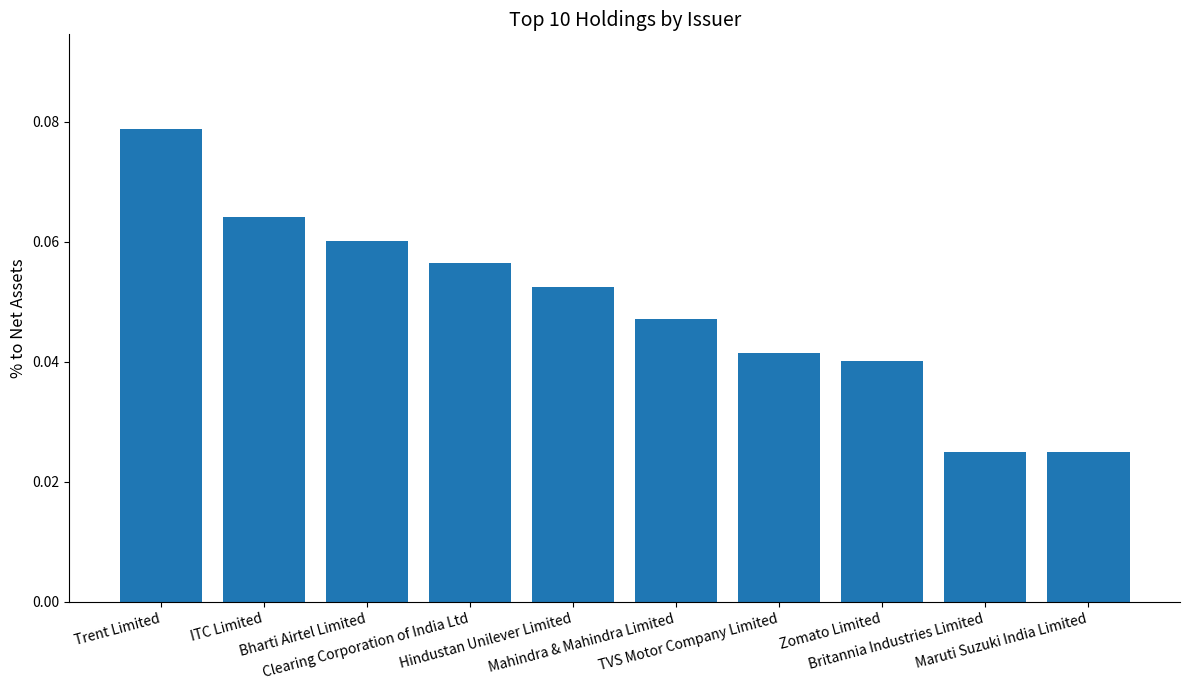

How many values are between 0 and 1?

10